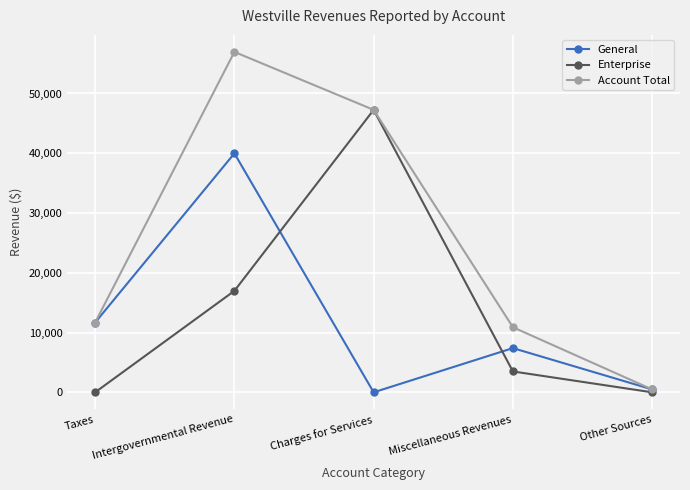

What is the average value of the General series?

11907